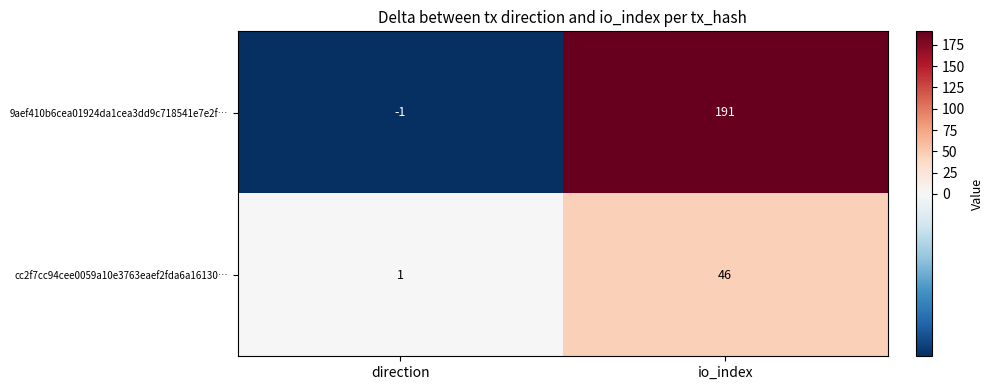

Which series has the widest spread of values?

9aef410b6cea01924da1cea3dd9c718541e7e2f…